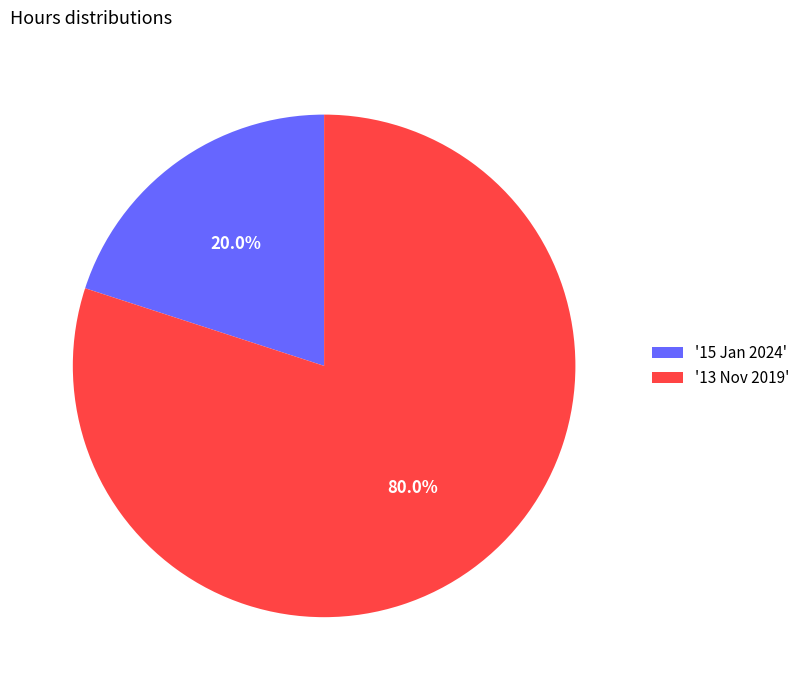

What percentage do '15 Jan 2024' and '13 Nov 2019' together represent?

100.0%